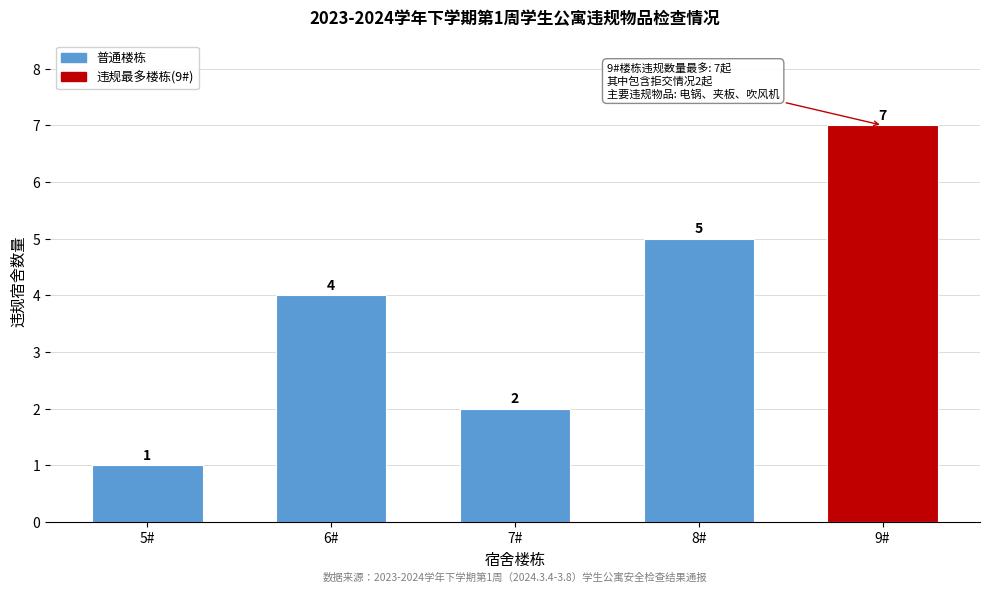

Reading left to right, what are all the values shown in this chart?

1	4	2	5	7